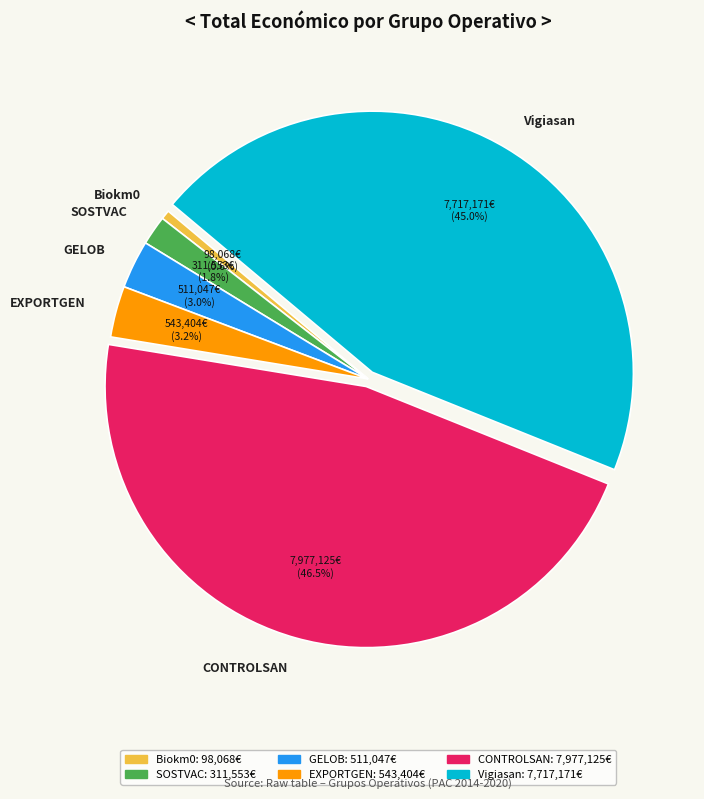

How many segments does this pie chart have?

6